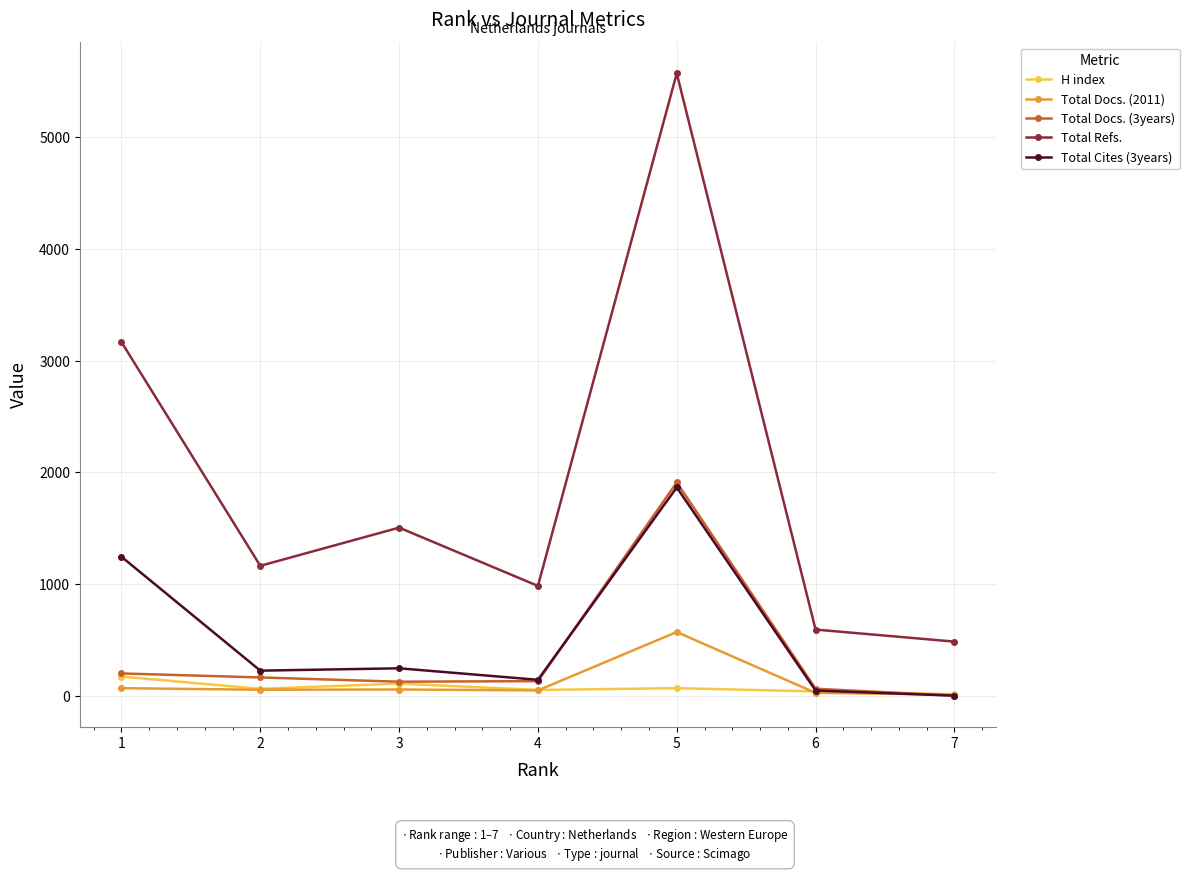

How many data points in H index are less than 61?

3